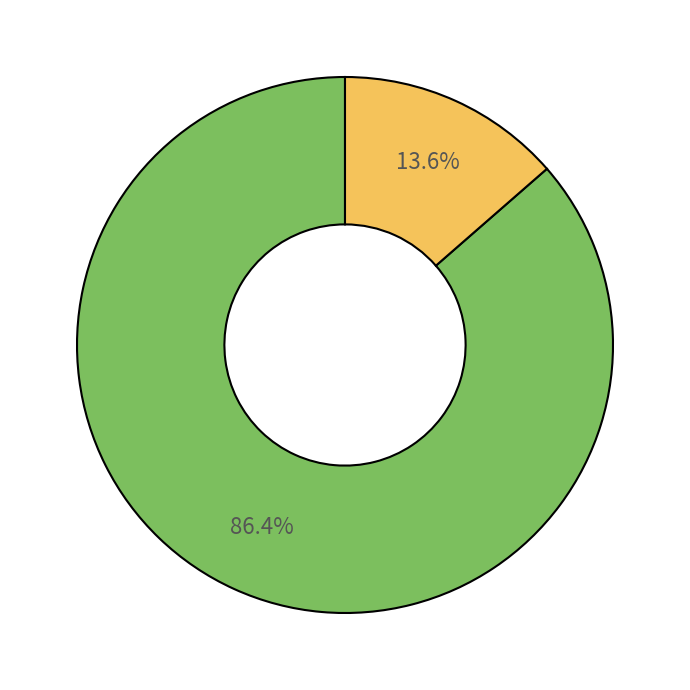

Is there any slice that represents more than half of the pie?

Yes